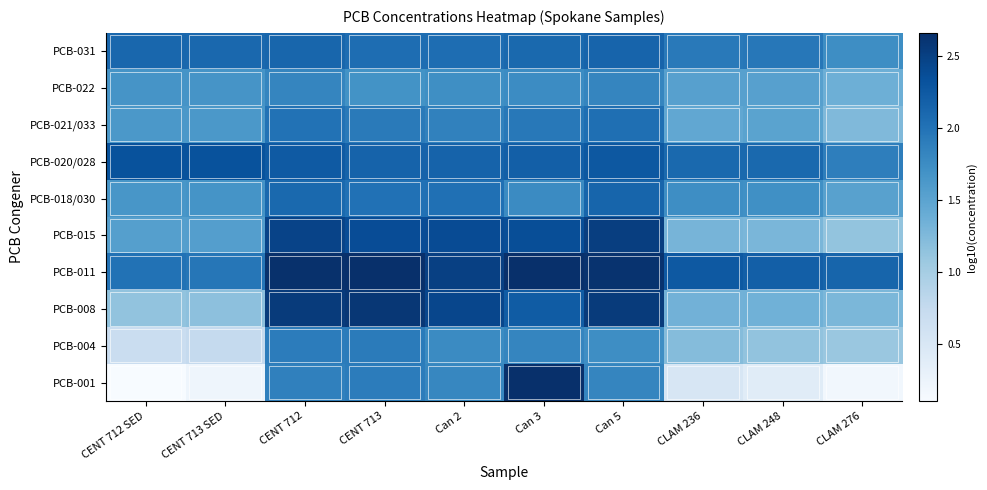

How many distinct data groups are displayed?

10